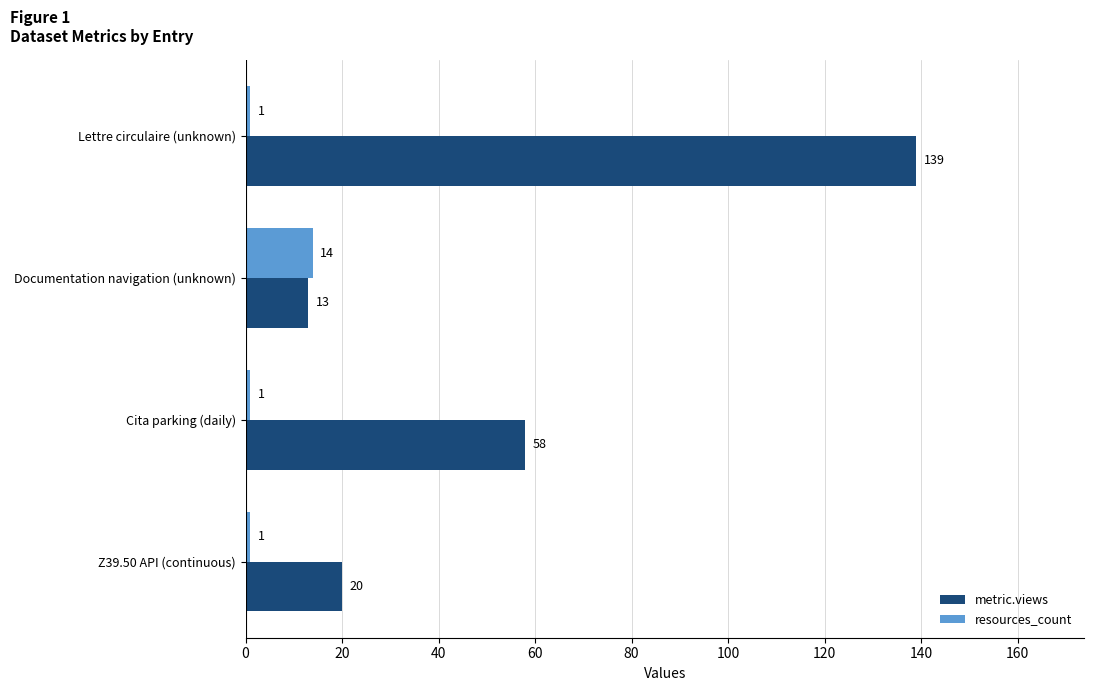

The value of metric.views at Cita parking (daily) is 58. True or false?

True